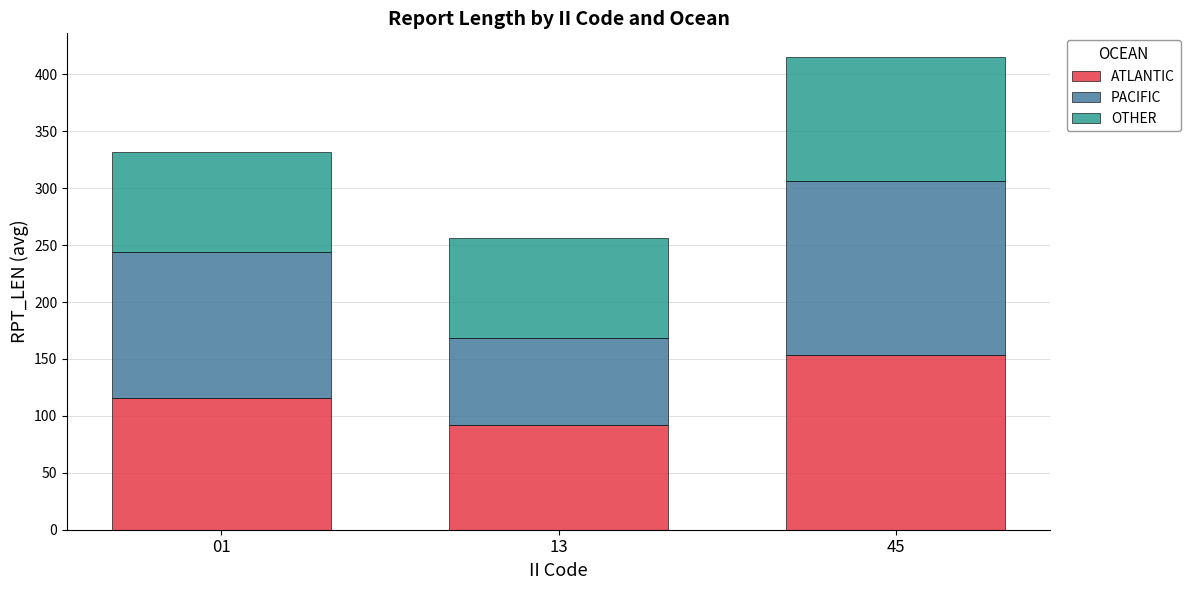

Reading right to left, what are the values for ATLANTIC?

45=153.1	13=92.0	01=115.8